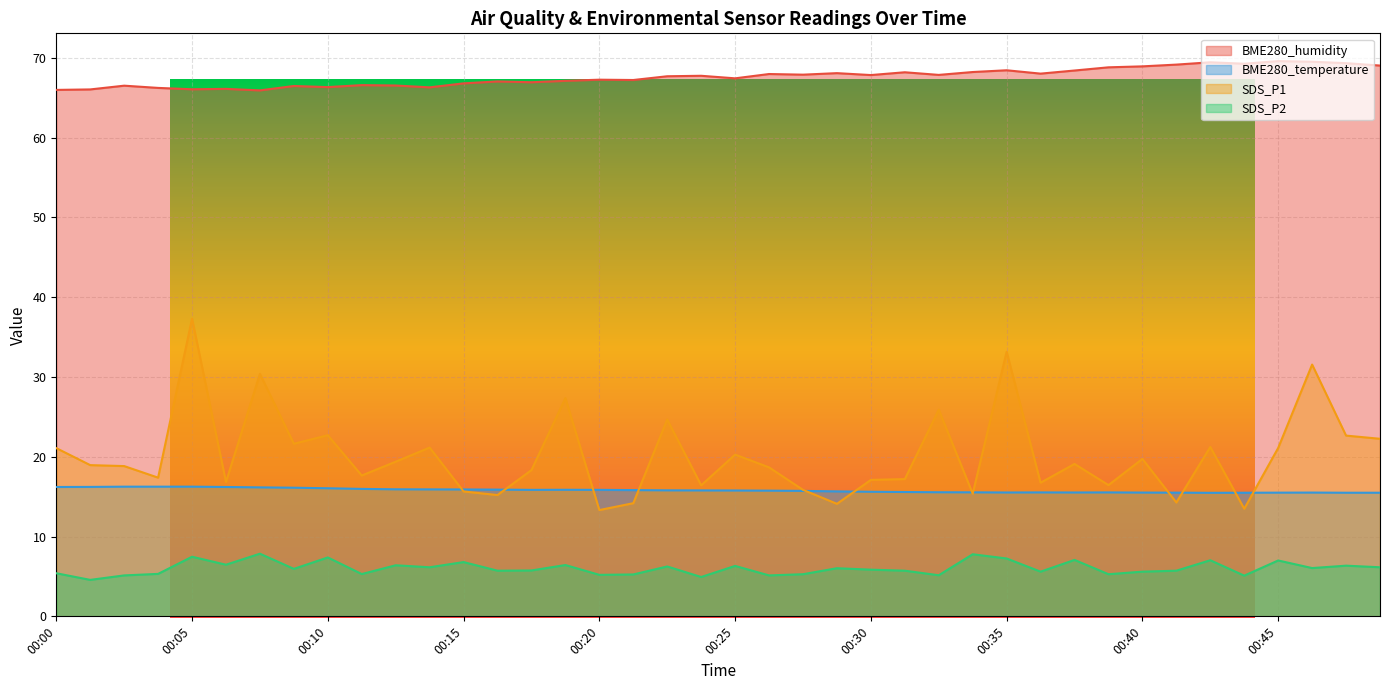

Which category has the highest value across all series?

00:45